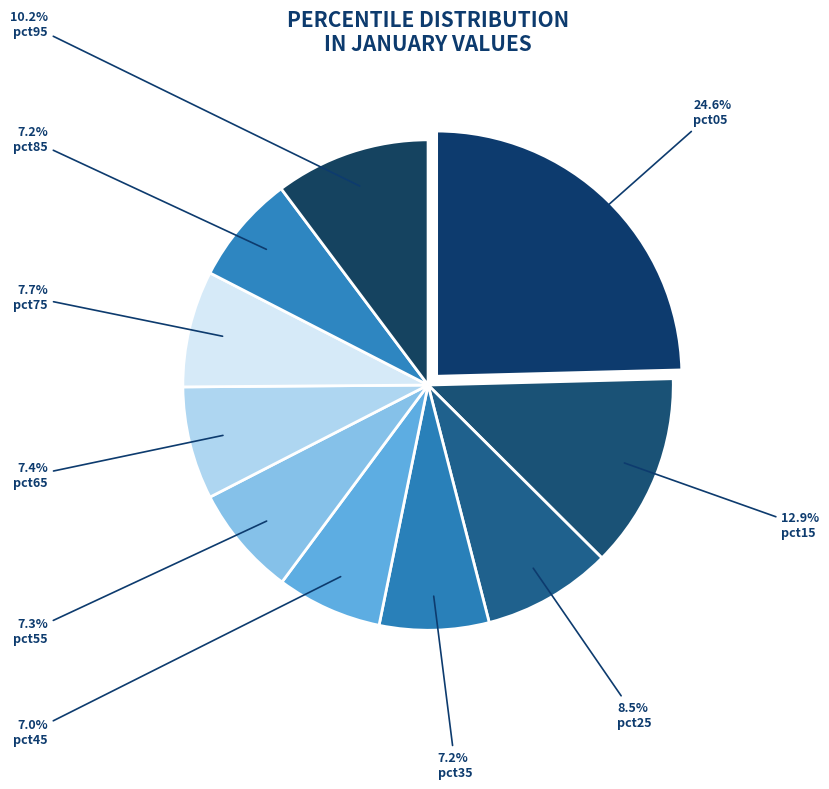

To the nearest percent, what percentage of the pie is pct55?

7%